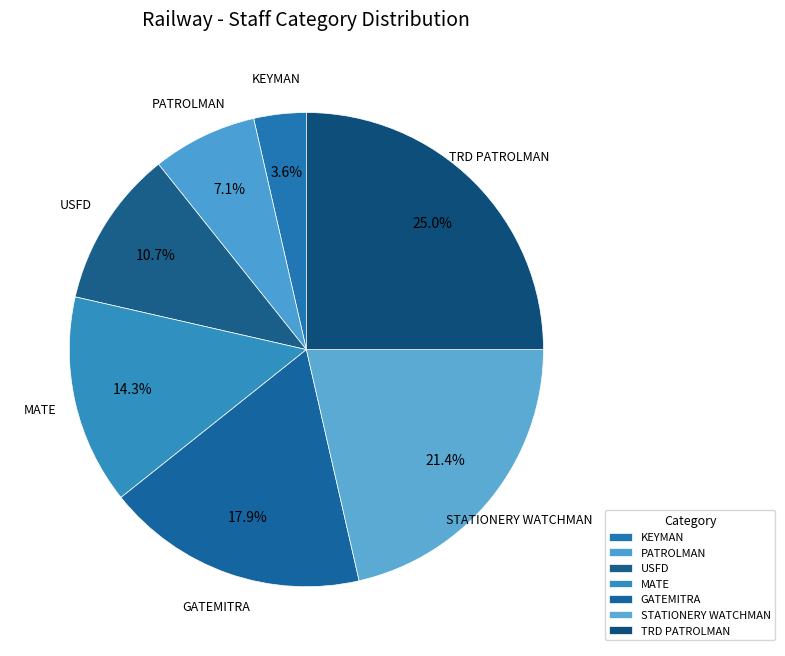

Does PATROLMAN represent more than half of the total?

No